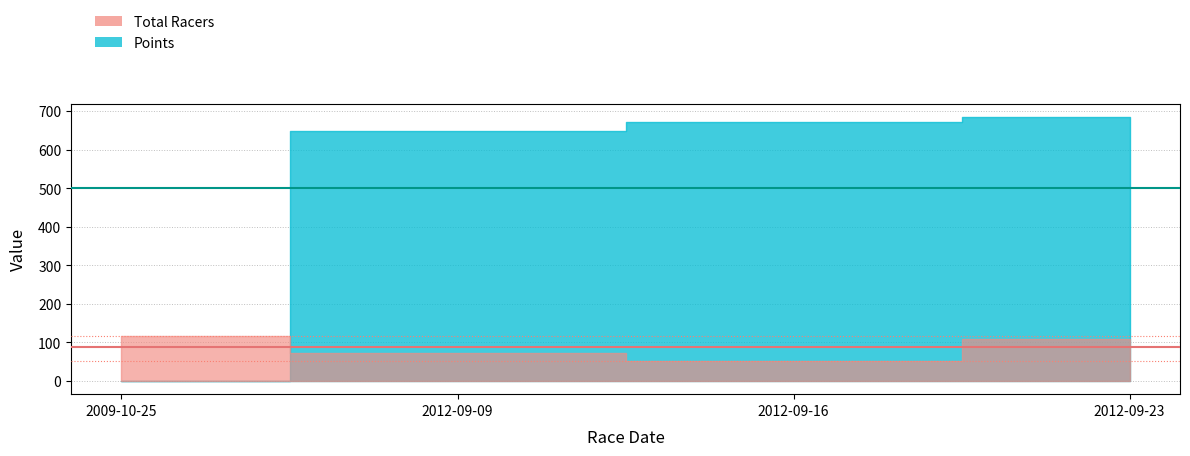

How many times do Total Racers and Points cross each other?

1